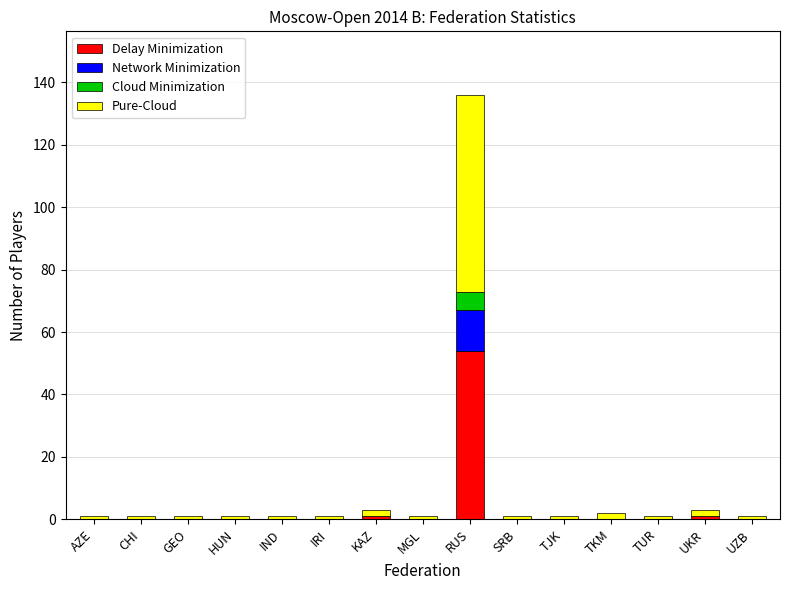

Is it true that Delay Minimization equals -17 at MGL?

False